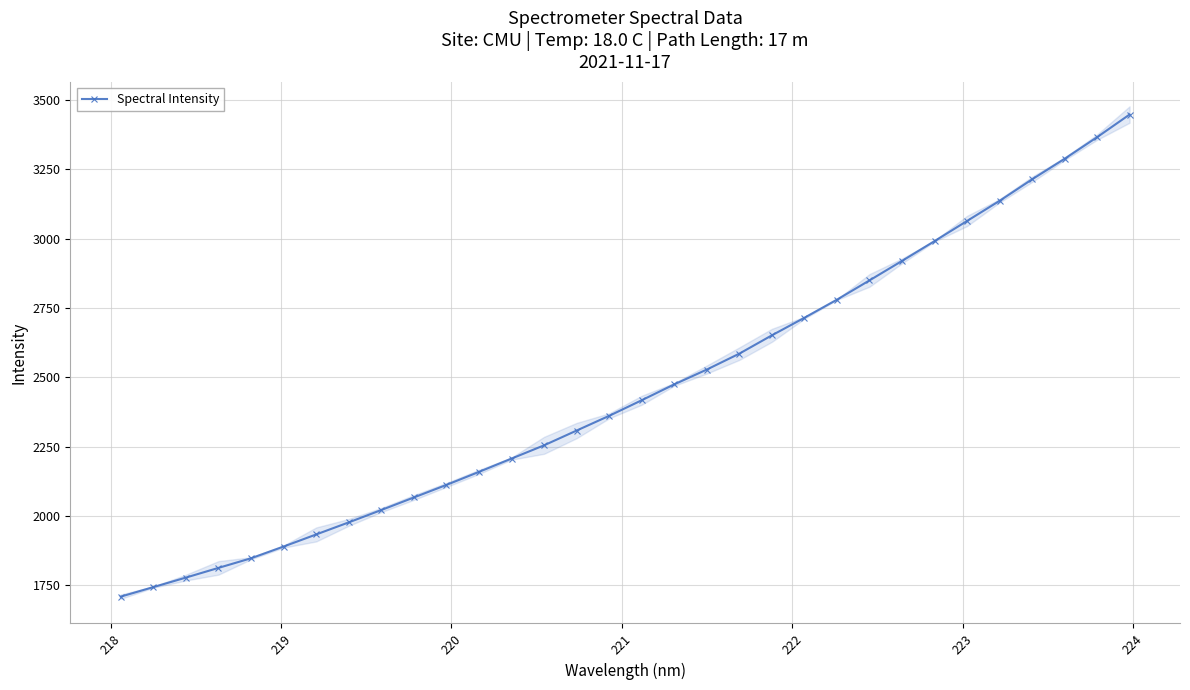

What is the average value?

2456.6